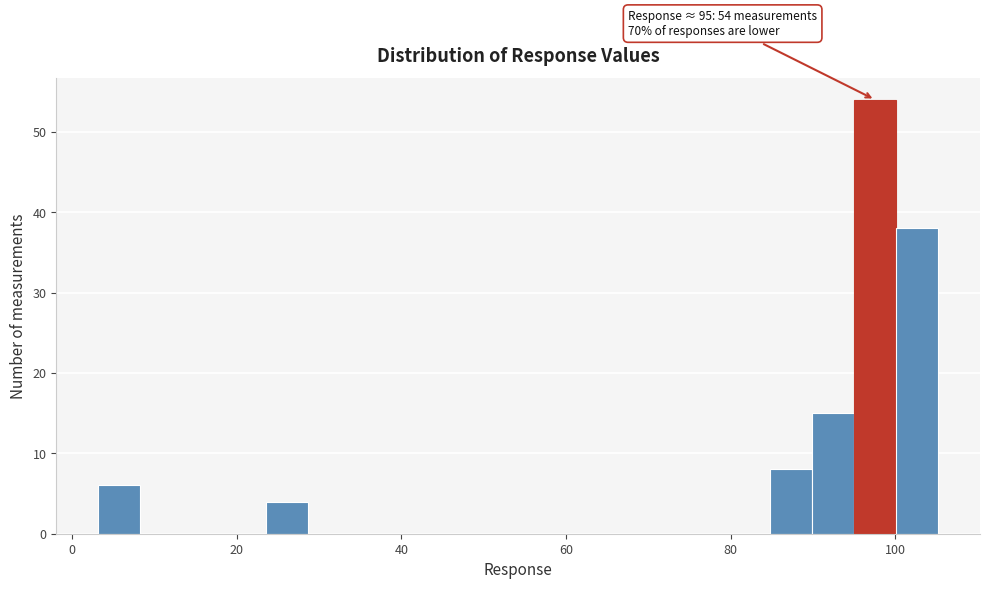

Read against the x-axis, roughly where is the centre of the tallest bar?

98